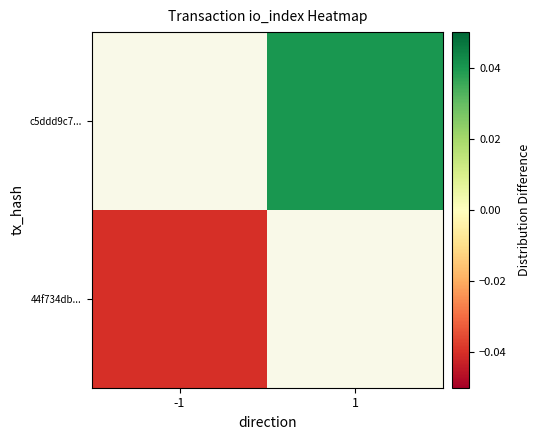

List the labels in order of c5ddd9c7... value, smallest first.

-1, 1